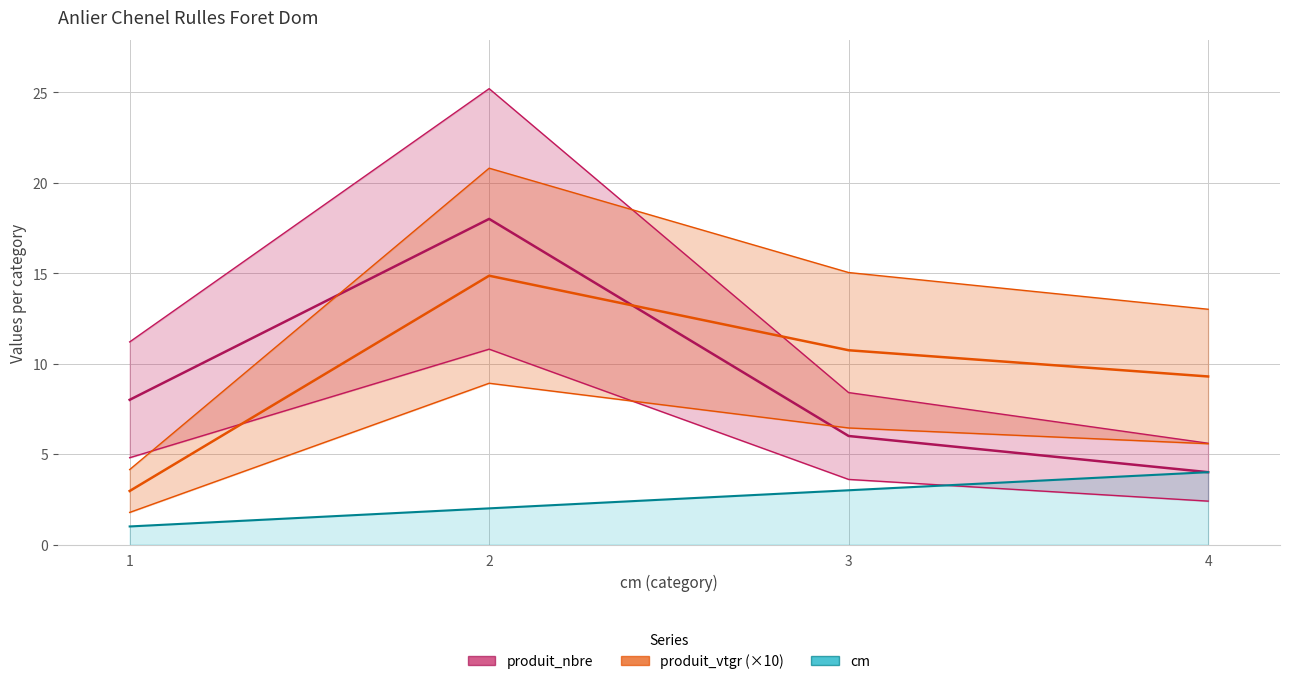

In produit_nbre, how many points are higher than both neighbors (excluding endpoints)?

1